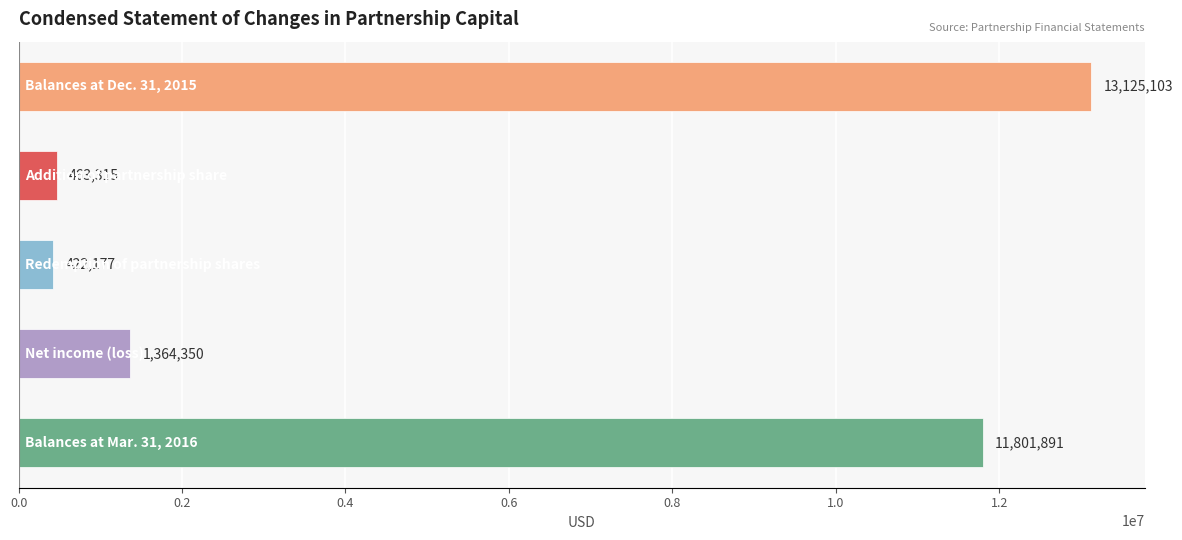

What is the average value?

5435367